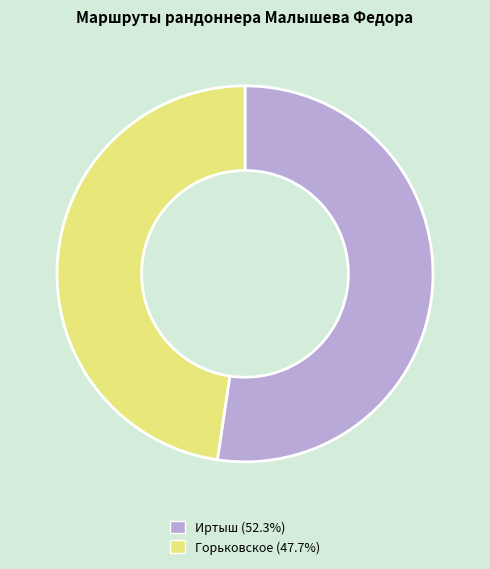

Does any single category account for the majority?

Yes